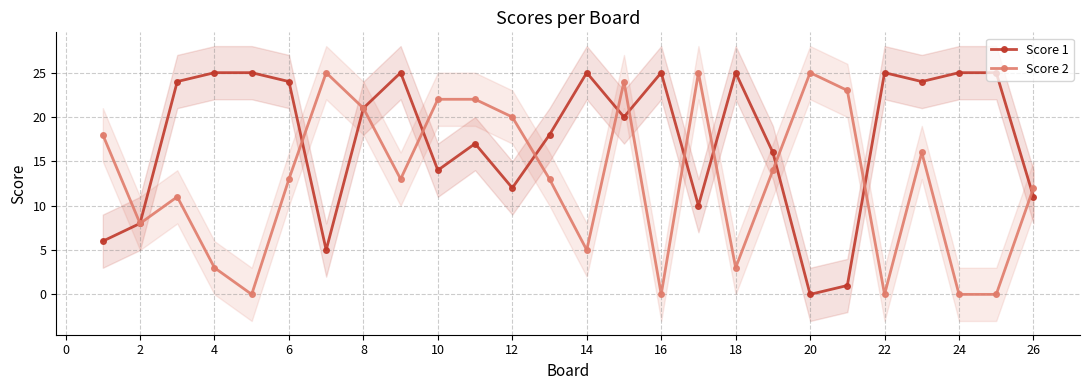

What is the difference between the Score 1 values at 22 and 12?

13